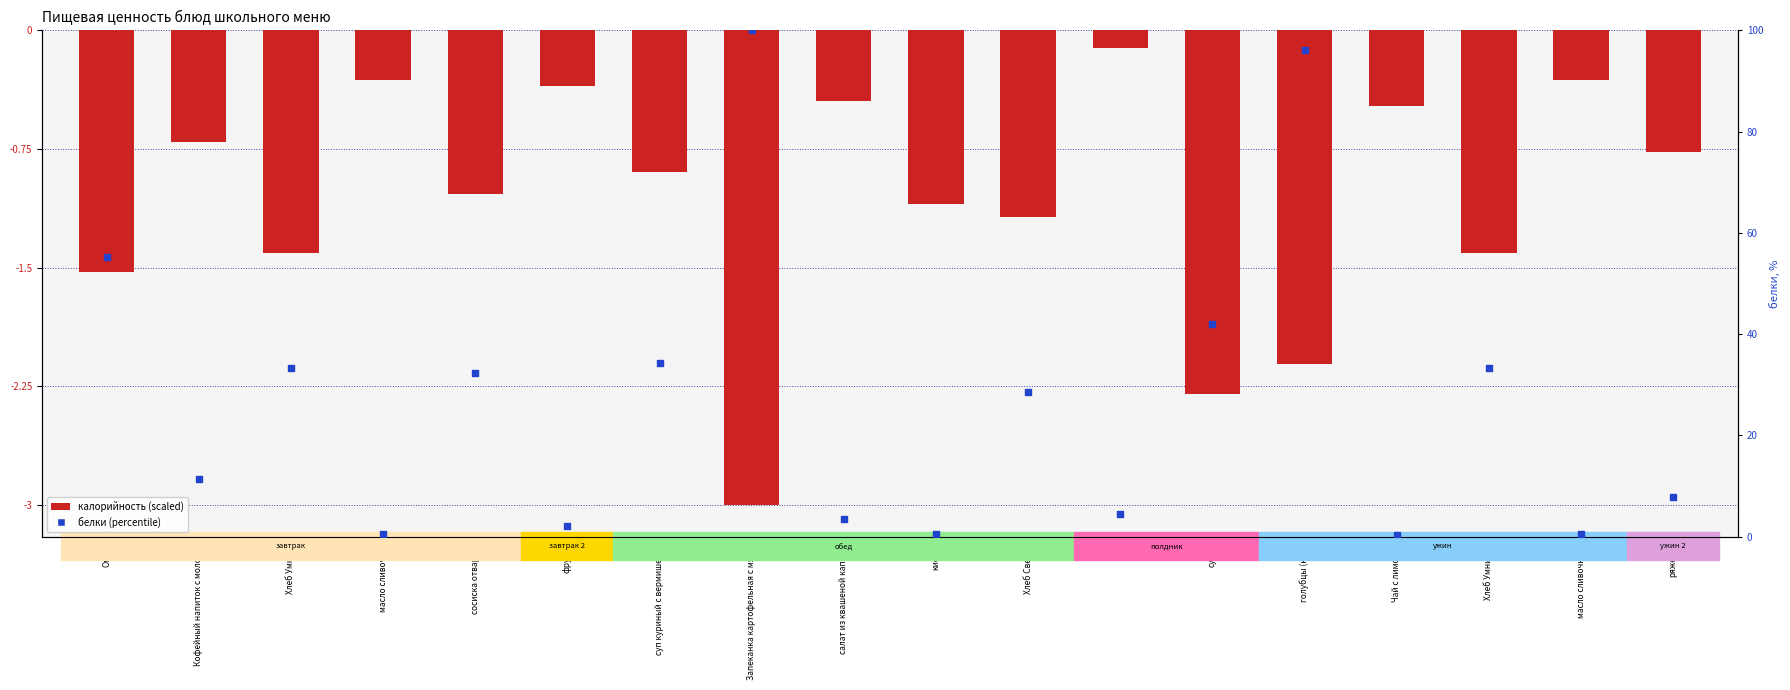

At which category is the sum across all series the highest?

Запеканка картофельная с мясом